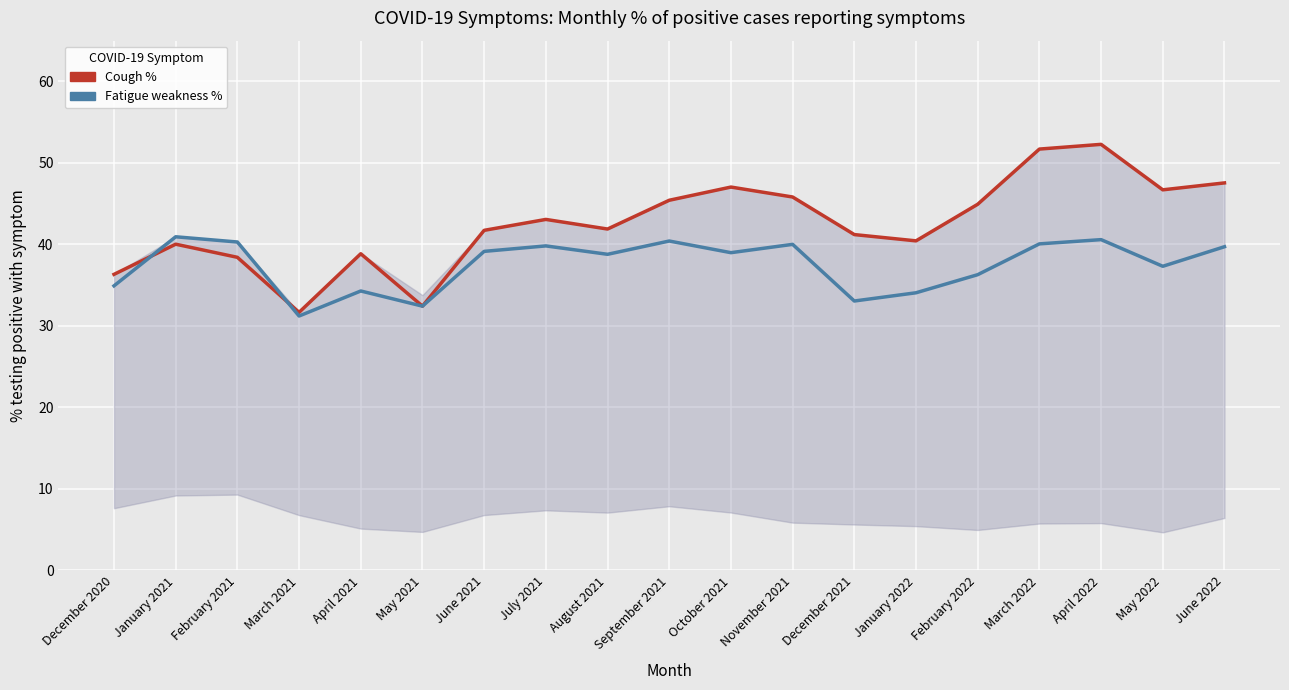

Between November 2021 and February 2022, which series saw the biggest shift?

Fatigue weakness %